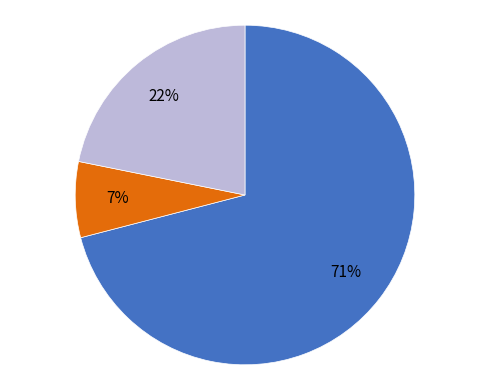

To the nearest percent, what is the average slice percentage?

33%